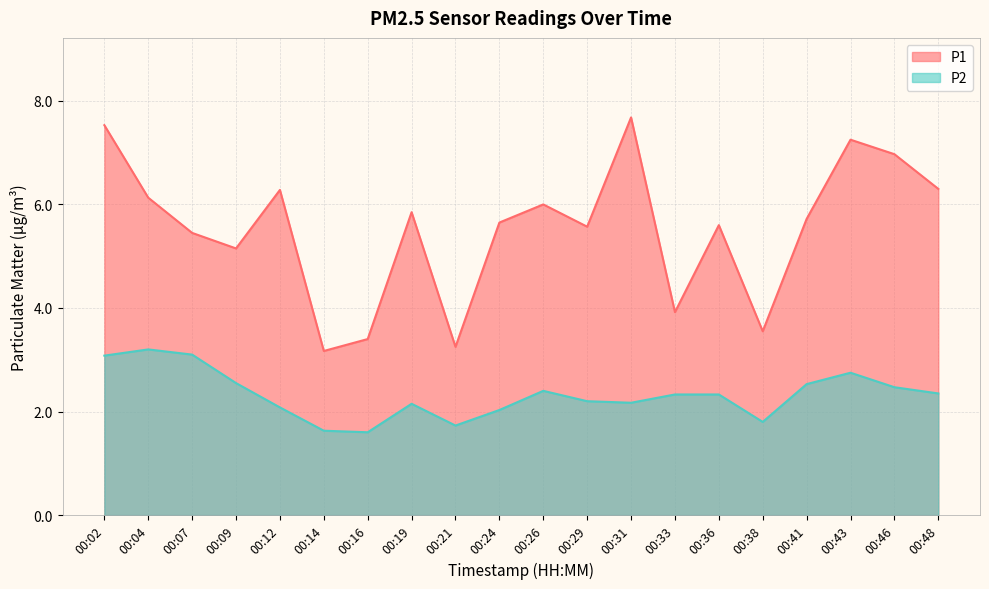

List the series in order of their peak value, lowest first.

P2, P1